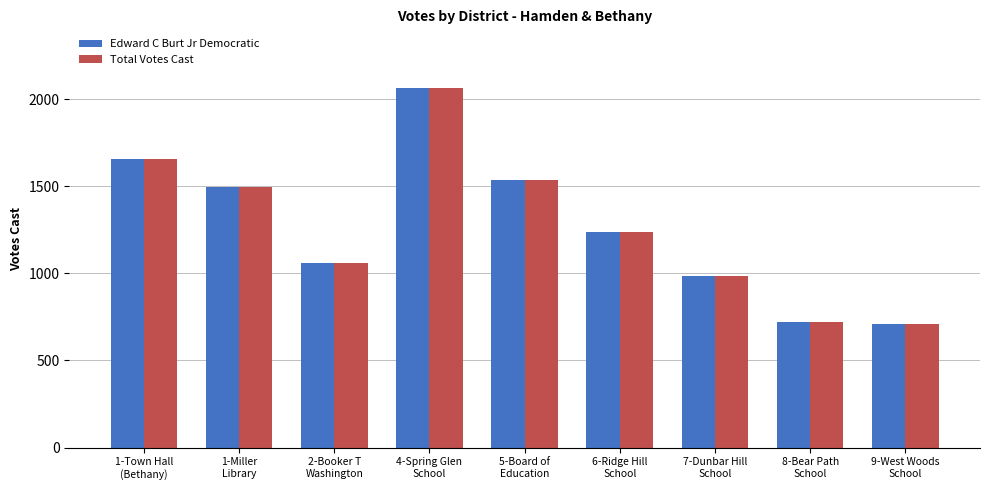

What is the maximum value for Edward C Burt Jr Democratic?

2066